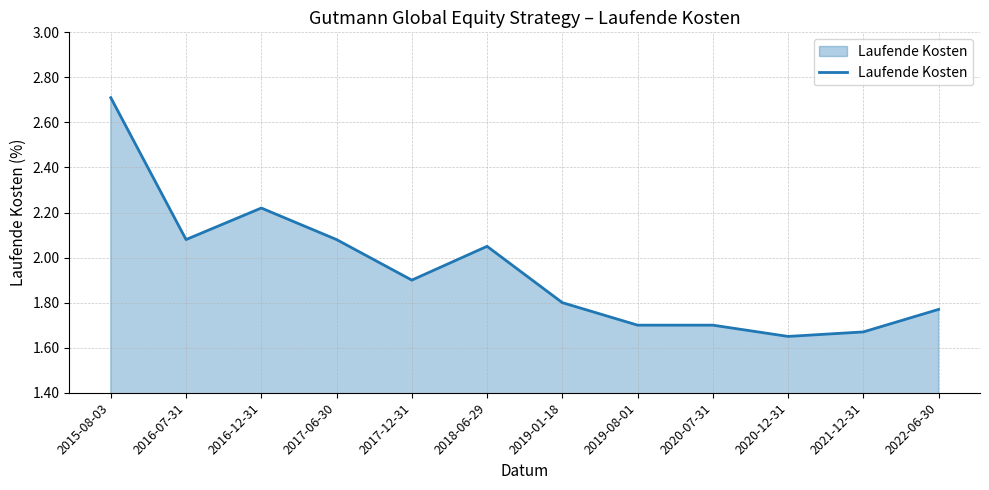

Which has a higher value, 2015-08-03 or 2018-06-29?

2015-08-03